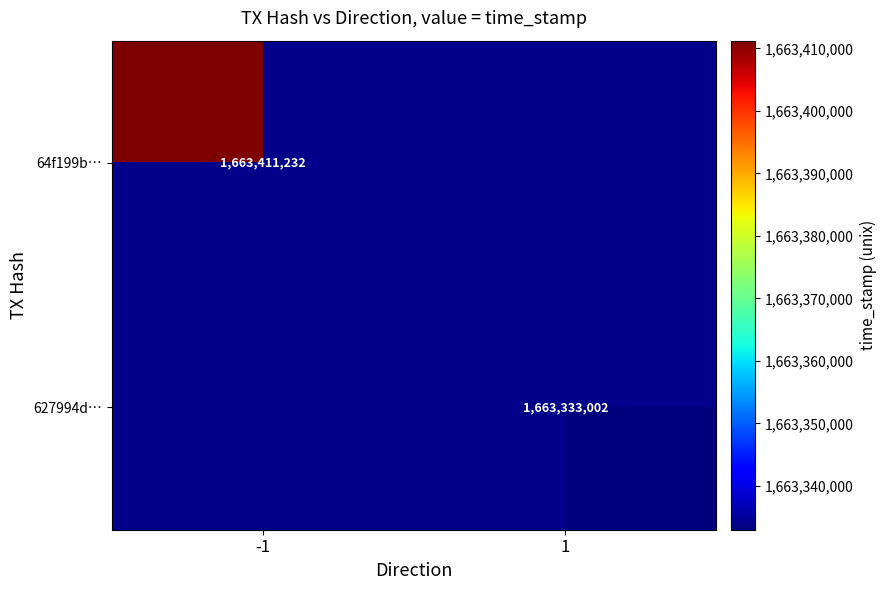

Is it true that 627994d… equals 1663333002 at 1?

True